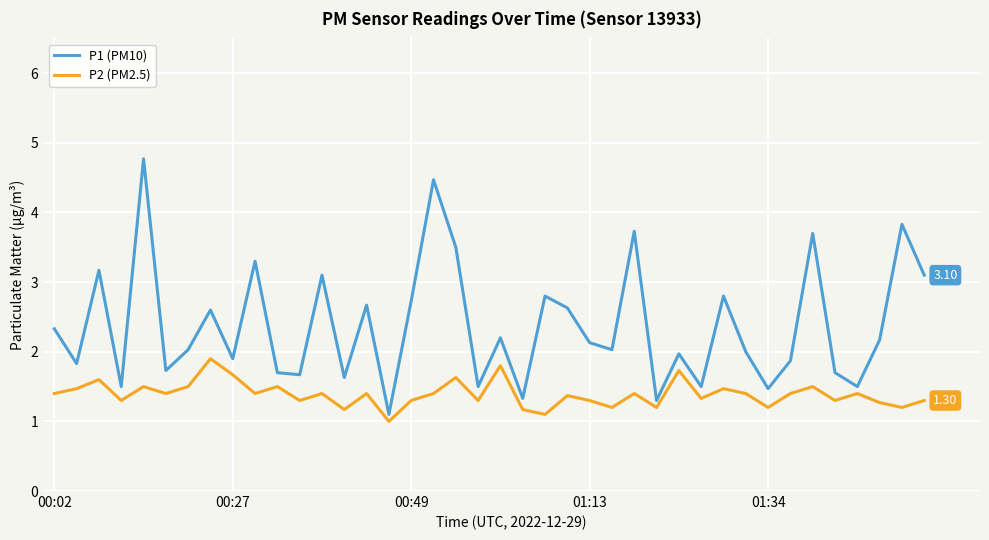

Which series has the largest range (max minus min)?

P1 (PM10)